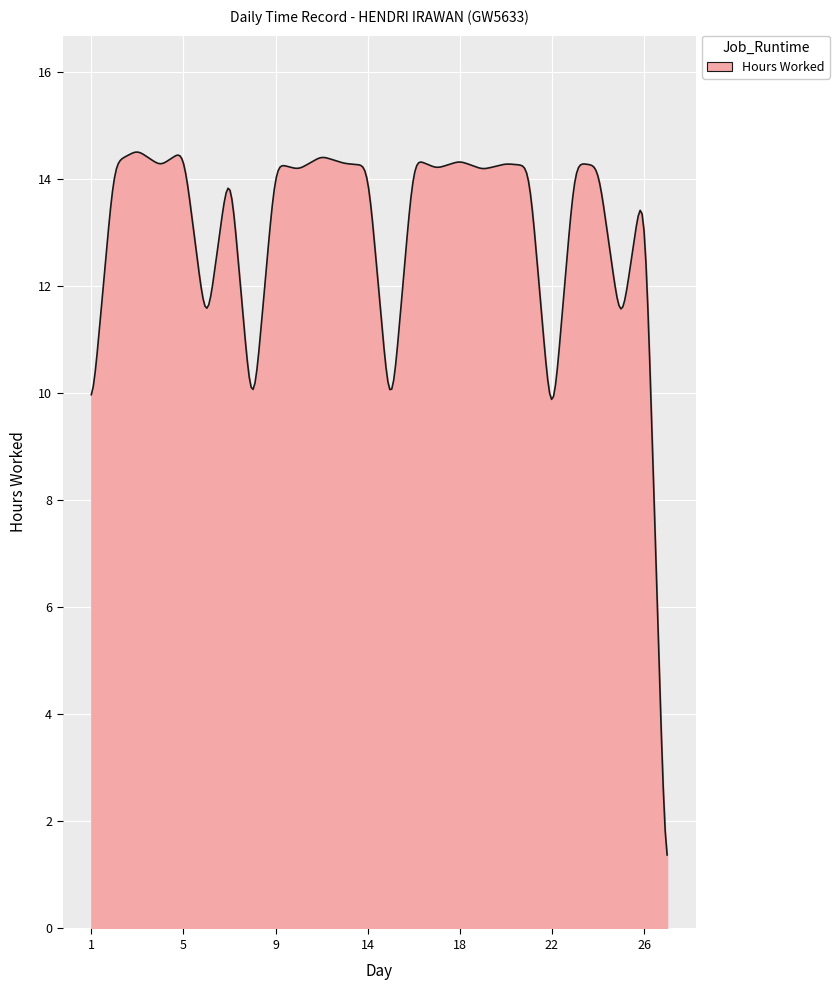

What is the smallest value displayed?

1.4